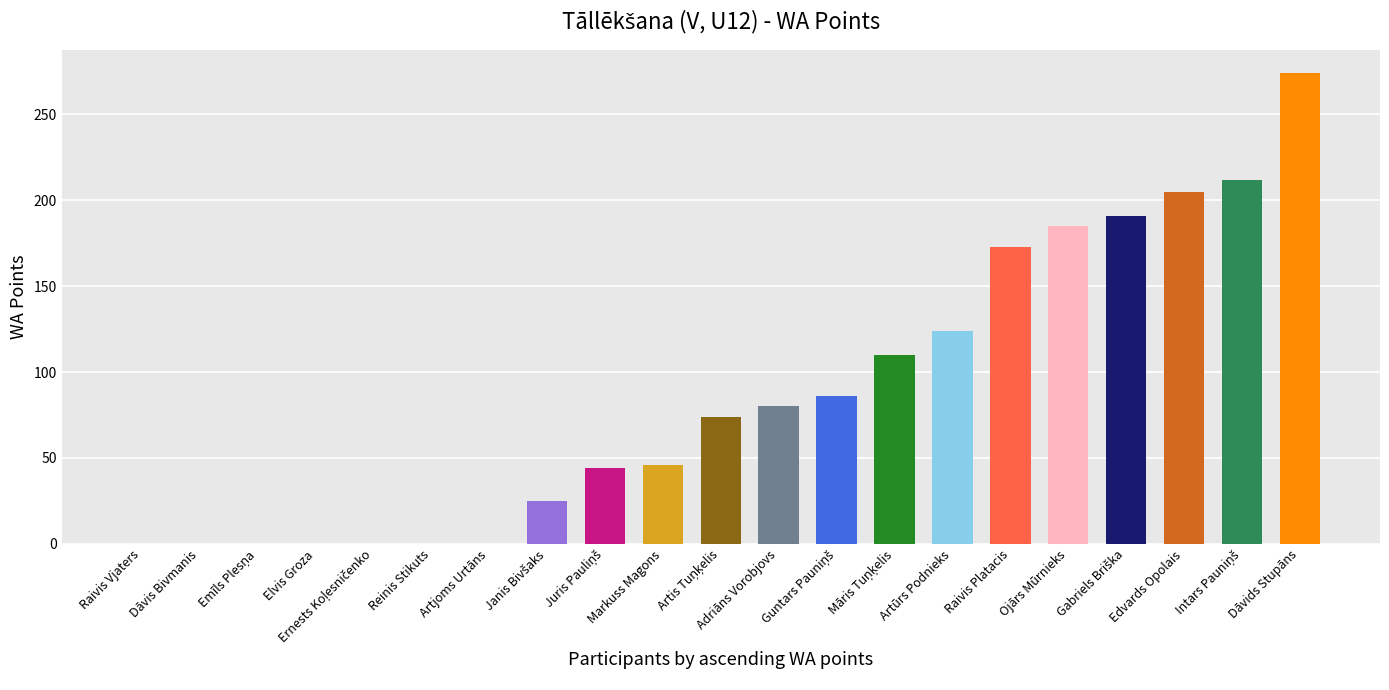

What is the sum of all values?

1829